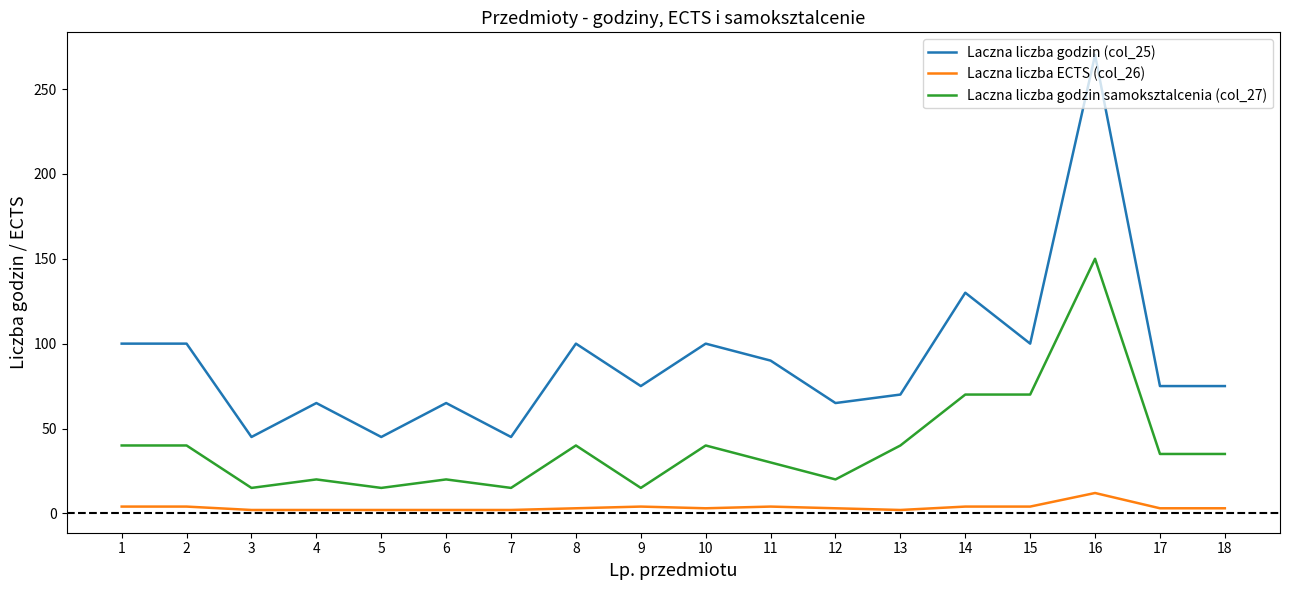

Rank the series at 11 from highest to lowest value.

Laczna liczba godzin (col_25), Laczna liczba godzin samoksztalcenia (col_27), Laczna liczba ECTS (col_26)